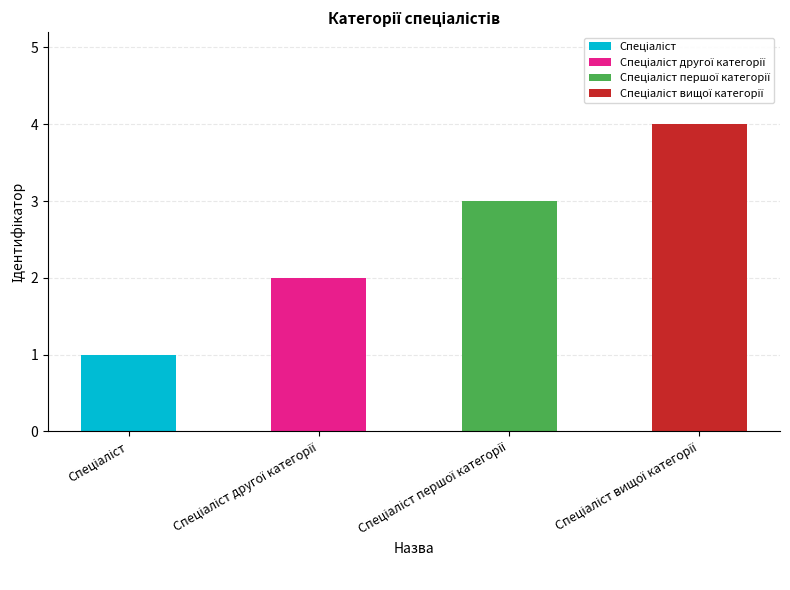

True or false: Спеціаліст вищої категорії has a value of 2 at Спеціаліст.

False